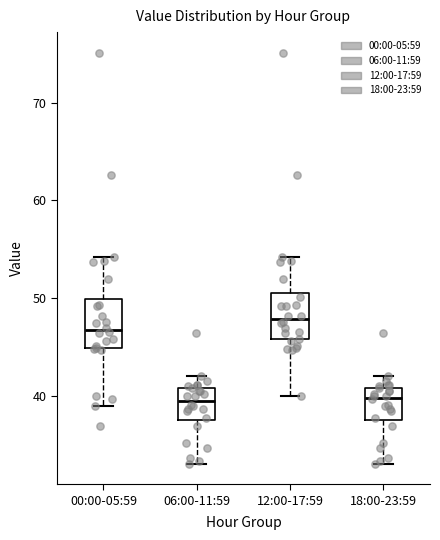

Reading left to right, read every box against the y-axis: the position of its median line, the range the box covers, and the ends of its whiskers. The values are not printed on the chart, so give them approximately, as read against the axis.

00:00-05:59: median 47, box 45 to 50, whiskers 39 to 54
06:00-11:59: median 40, box 38 to 41, whiskers 33 to 42
12:00-17:59: median 48, box 46 to 51, whiskers 40 to 54
18:00-23:59: median 40, box 38 to 41, whiskers 33 to 42